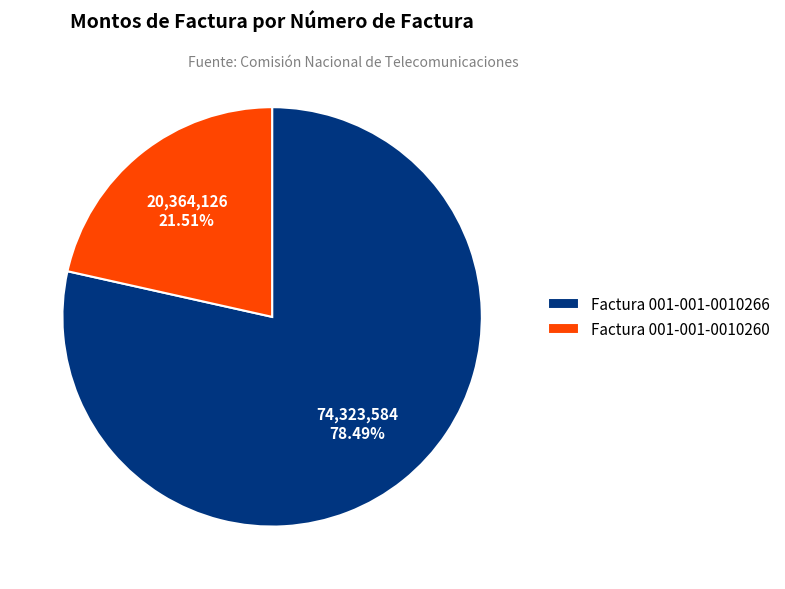

Approximately how many times larger is the value at Factura 001-001-0010266 compared to Factura 001-001-0010260?

3.6